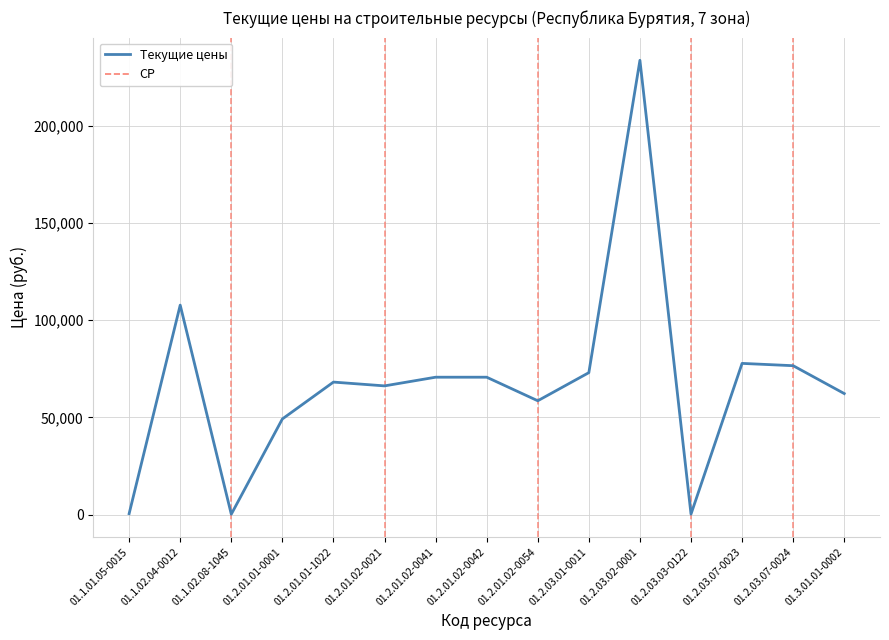

What is the change in value from 01.2.03.02-0001 to 01.3.01.01-0002?

-171335.4